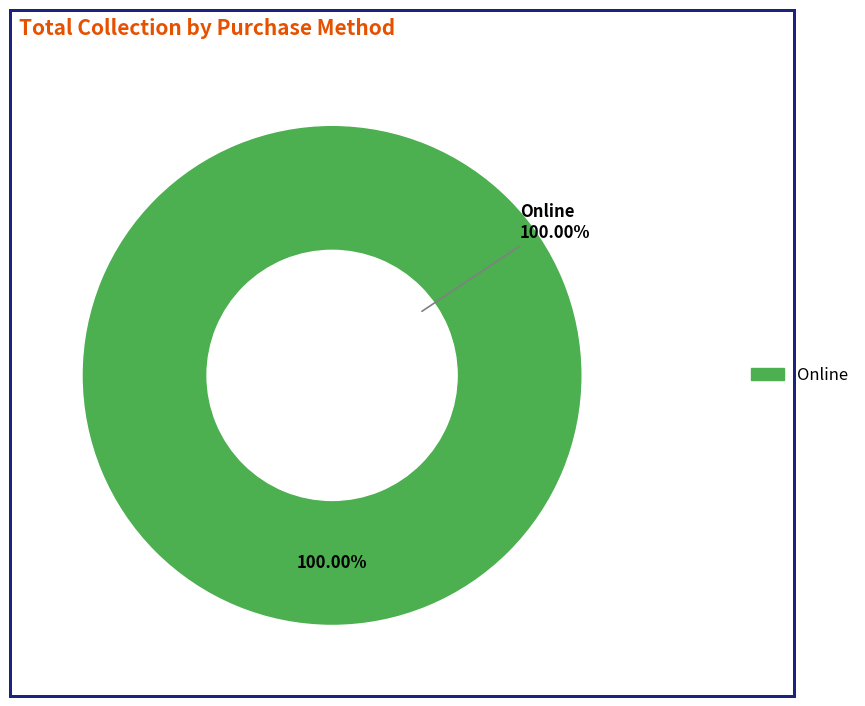

The Cheque slice represents 0% of the pie. True or false?

True